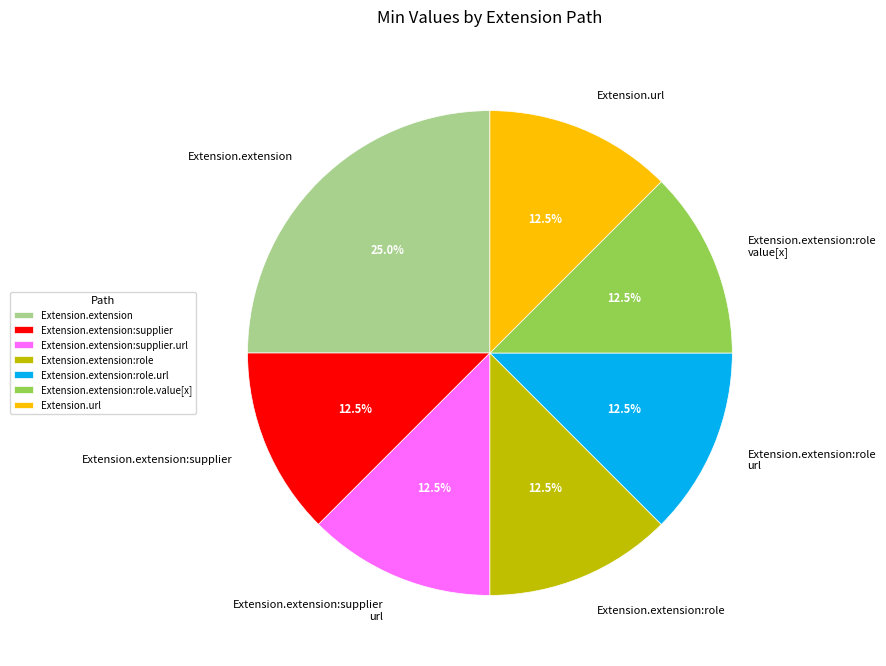

Combined, do Extension.extension:role.url and Extension.extension account for over 50%?

No